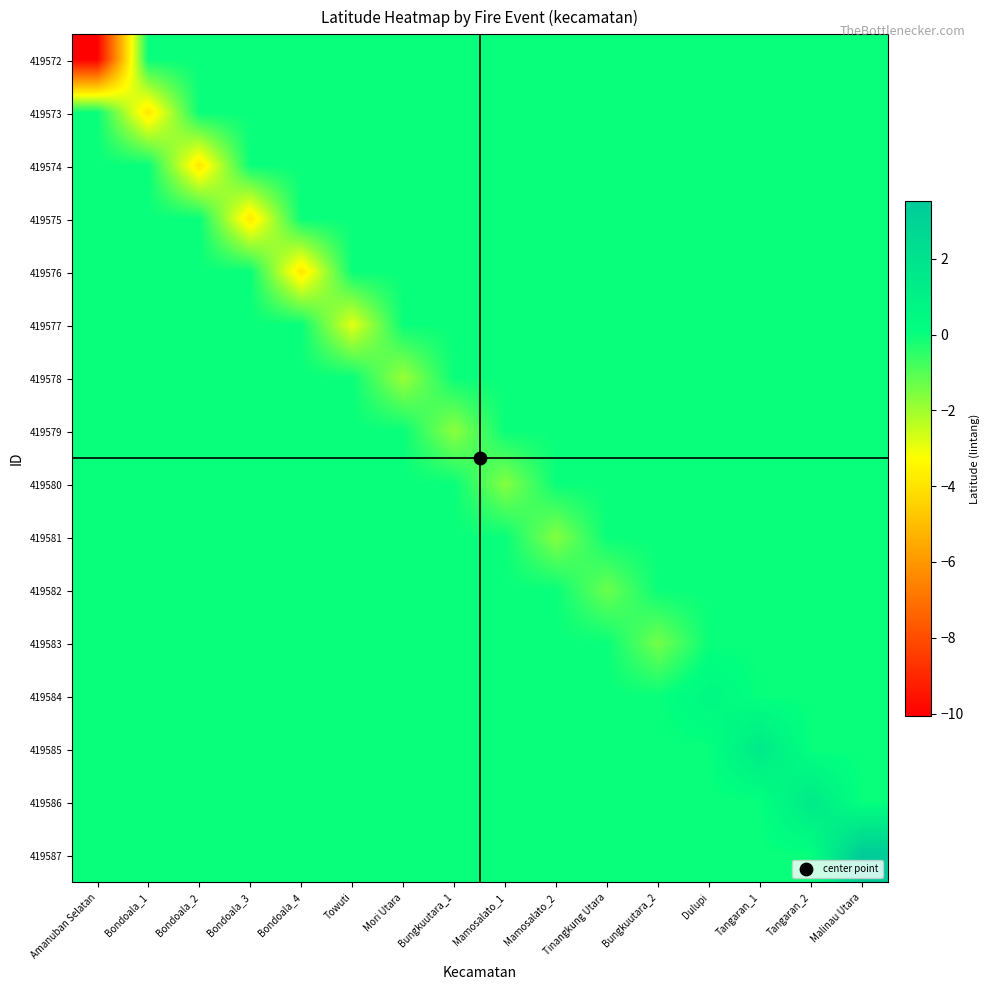

At Bondoala_1, list the series in order from smallest to largest.

419573, 419572, 419574, 419575, 419576, 419577, 419578, 419579, 419580, 419581, 419582, 419583, 419584, 419585, 419586, 419587